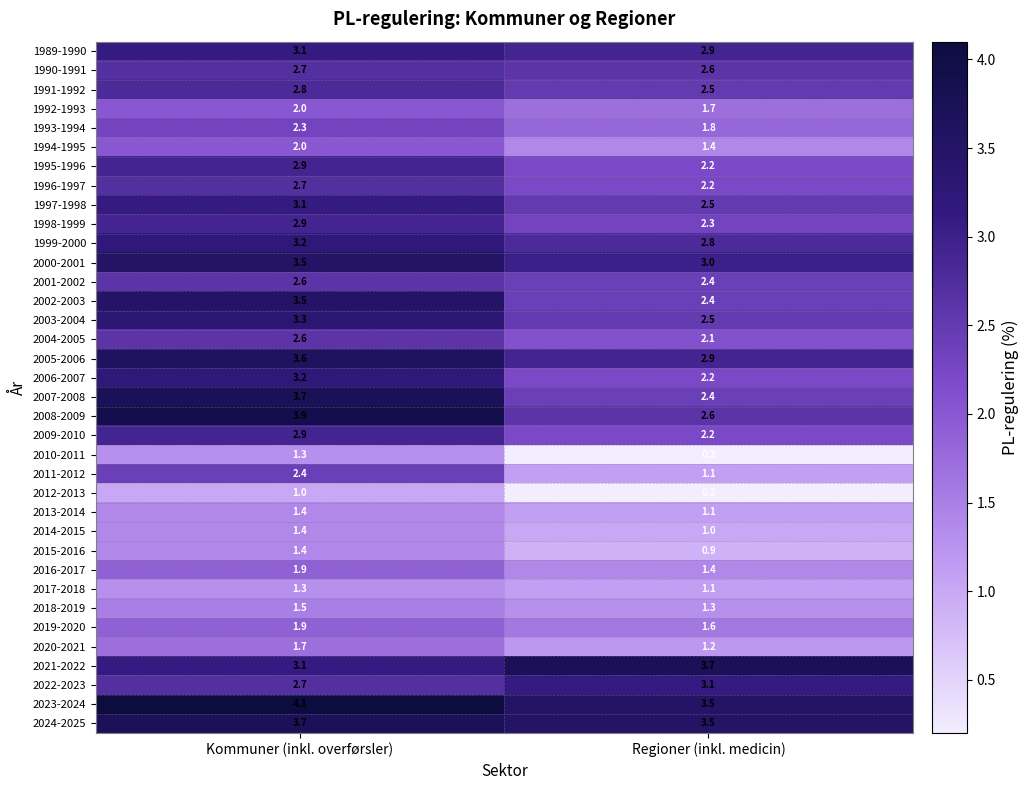

The value of 1992-1993 at Regioner (inkl. medicin) is 1.7. True or false?

True